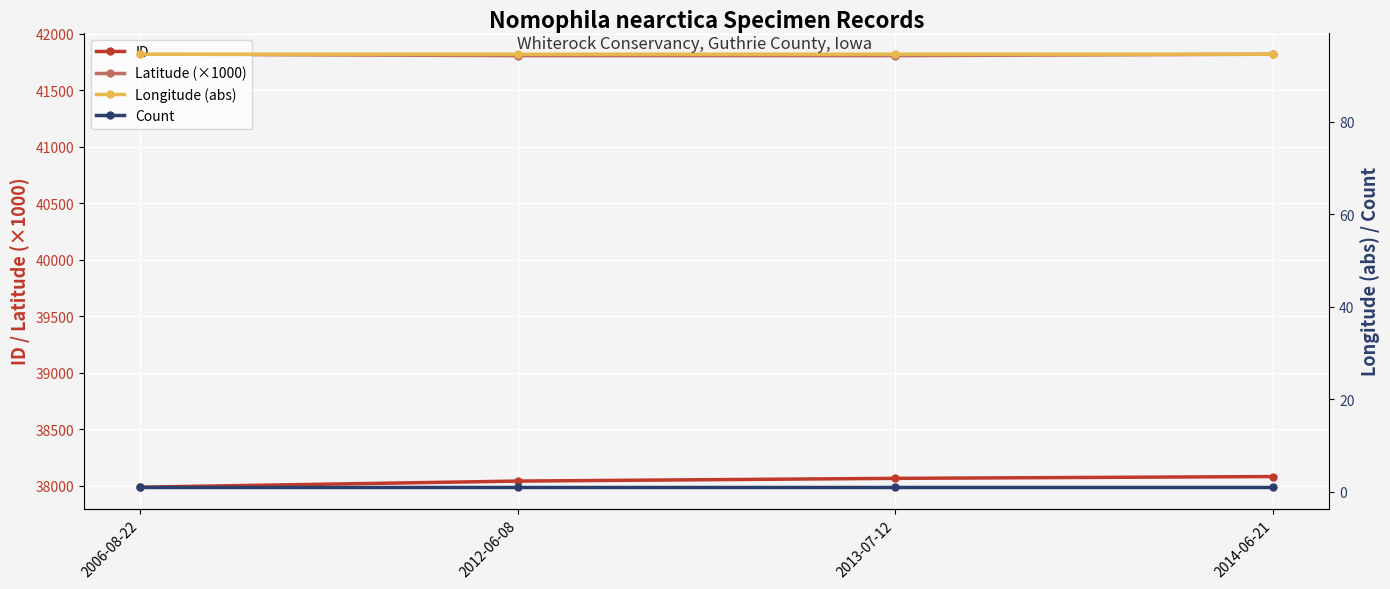

Which series has the largest total across all categories?

Latitude (×1000)